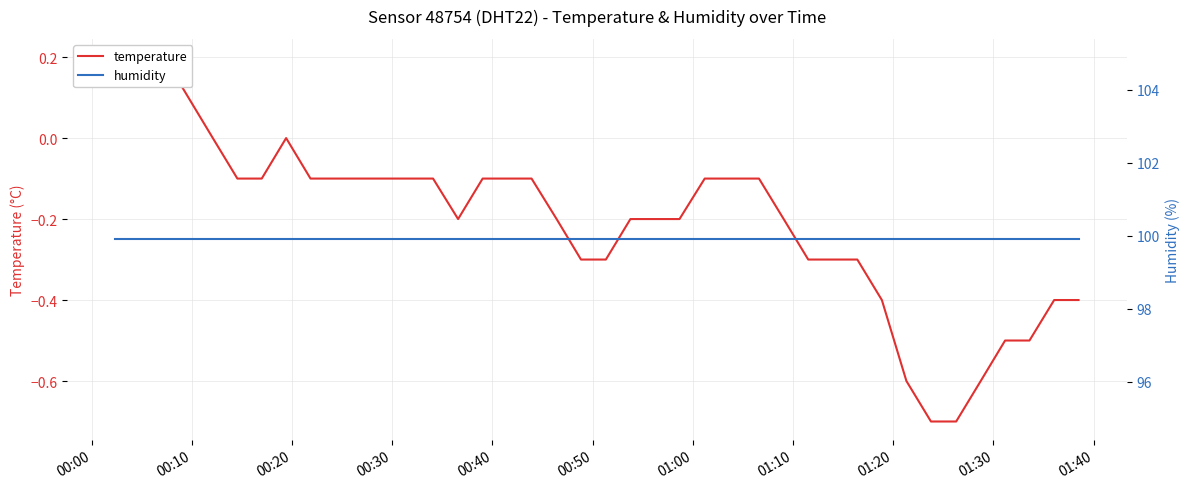

What is the average value of the humidity series?

99.9